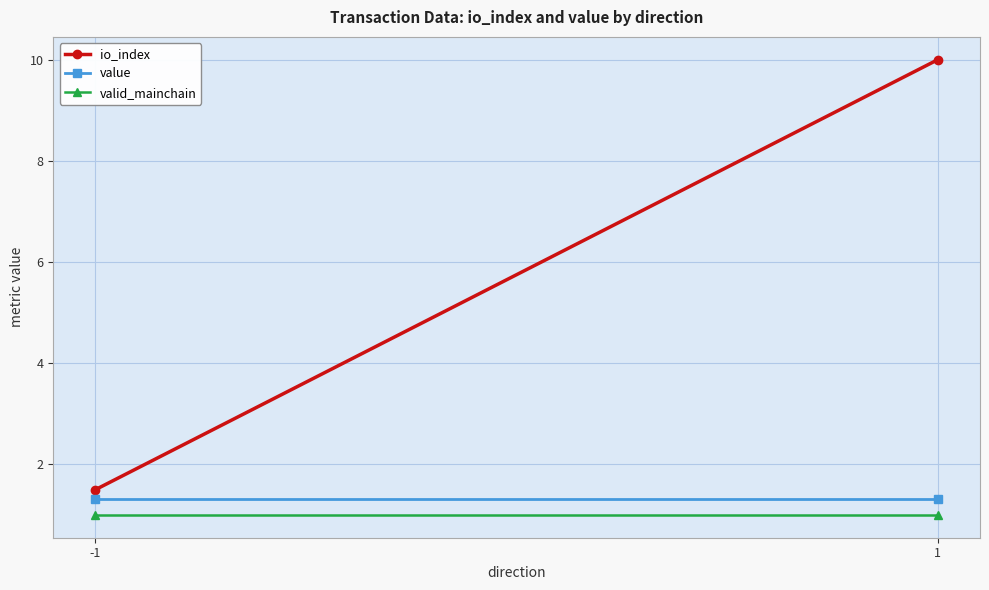

The value series shows 2.1 at 1. True or false?

False